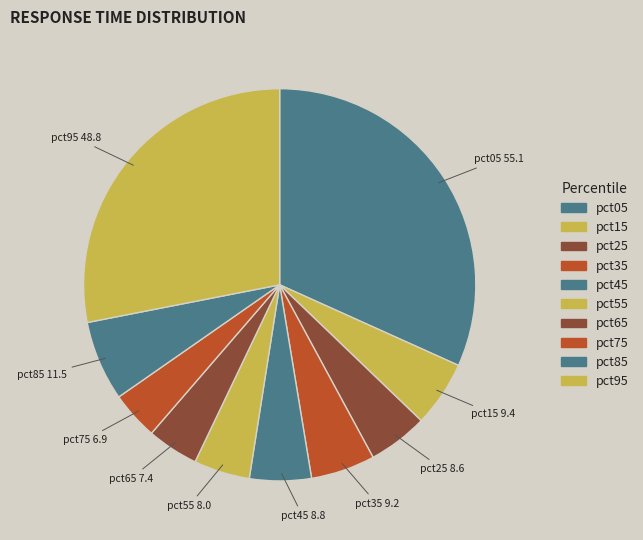

What percentage is the pct25 slice, to the nearest percent?

5%